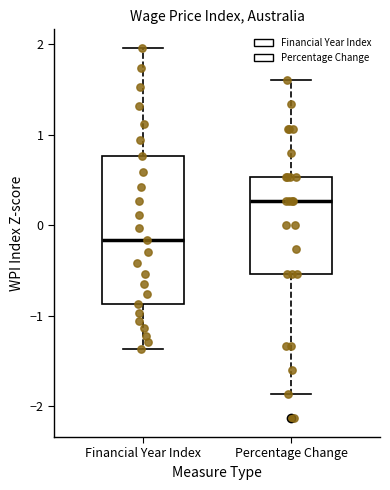

Where is the lower edge of the box for Financial Year Index on the y-axis? The values are not printed on the chart, so give them approximately, as read against the axis.

-0.9